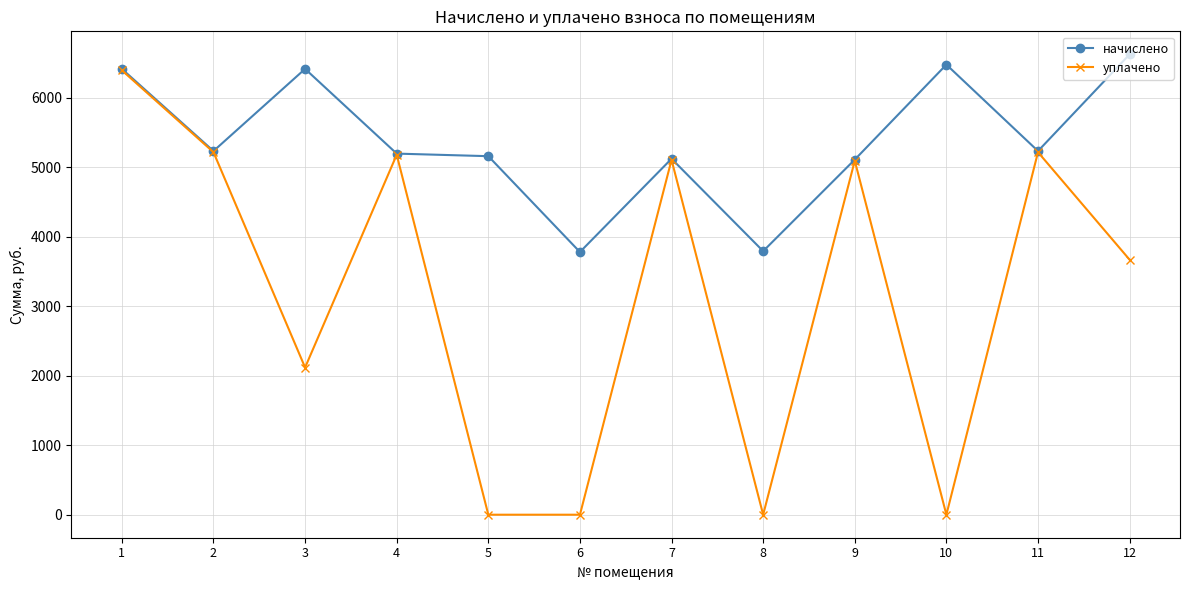

Is this an area chart (filled region under the line)?

No